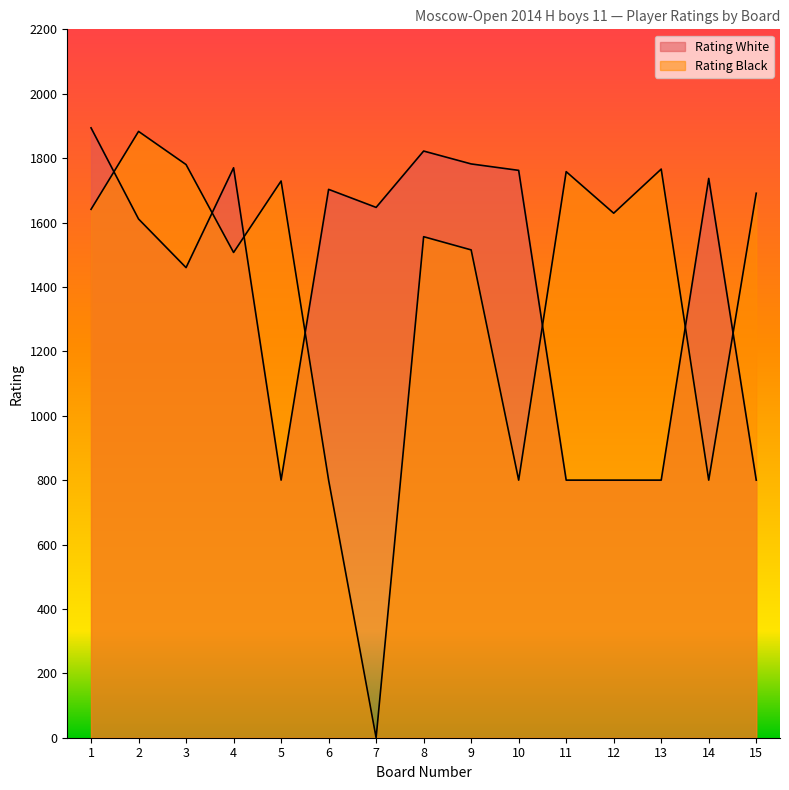

Is it true that Rating White equals 1647 at 7?

True